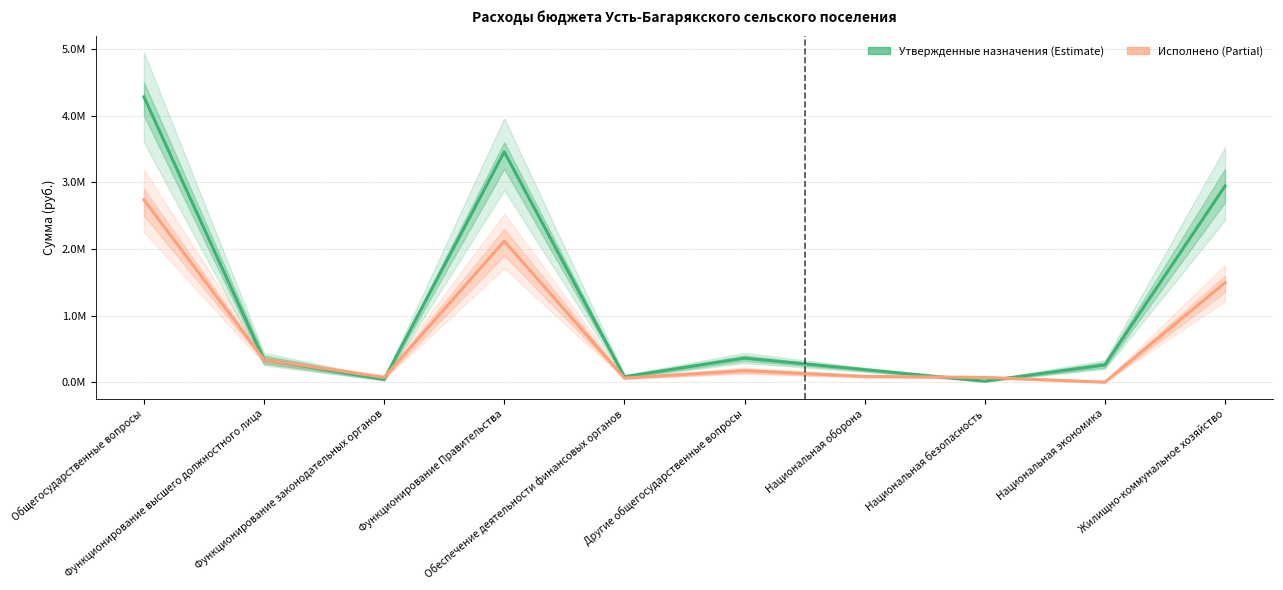

What is the spread (max minus min) of values at Национальная оборона?

101274.0